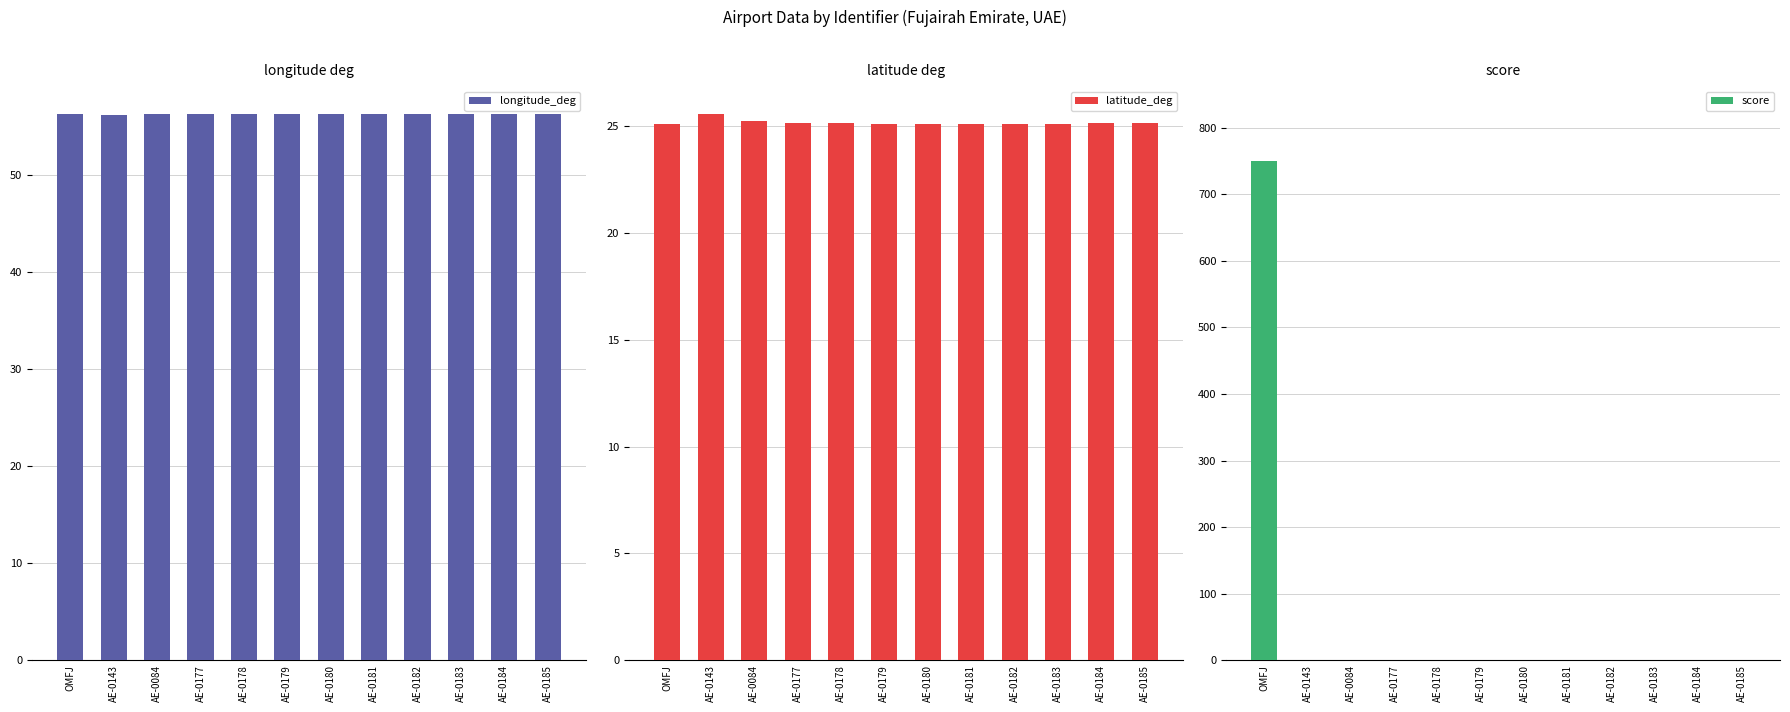

What is the total value across all series at AE-0179?

81.4